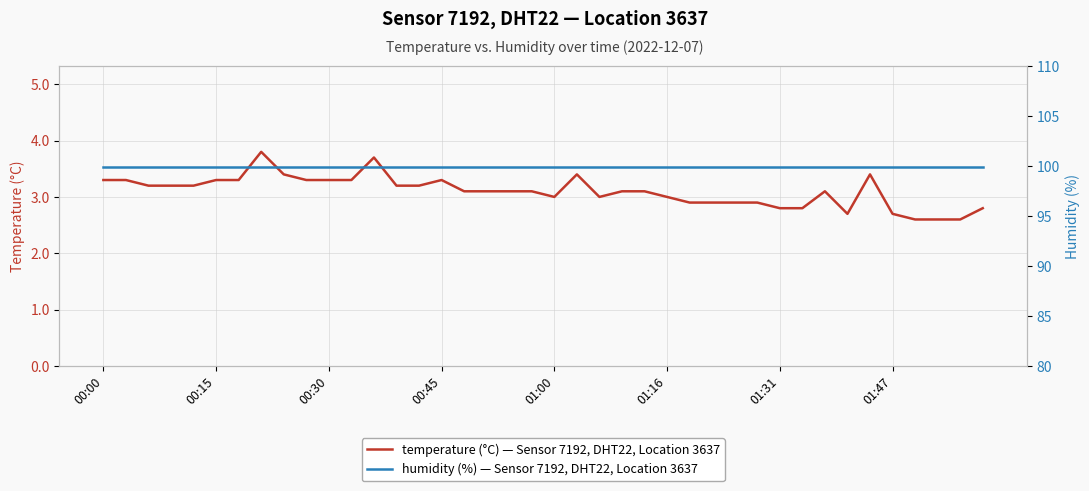

True or false: humidity (%) — Sensor 7192, DHT22, Location 3637 and temperature (°C) — Sensor 7192, DHT22, Location 3637 cross at least once.

False